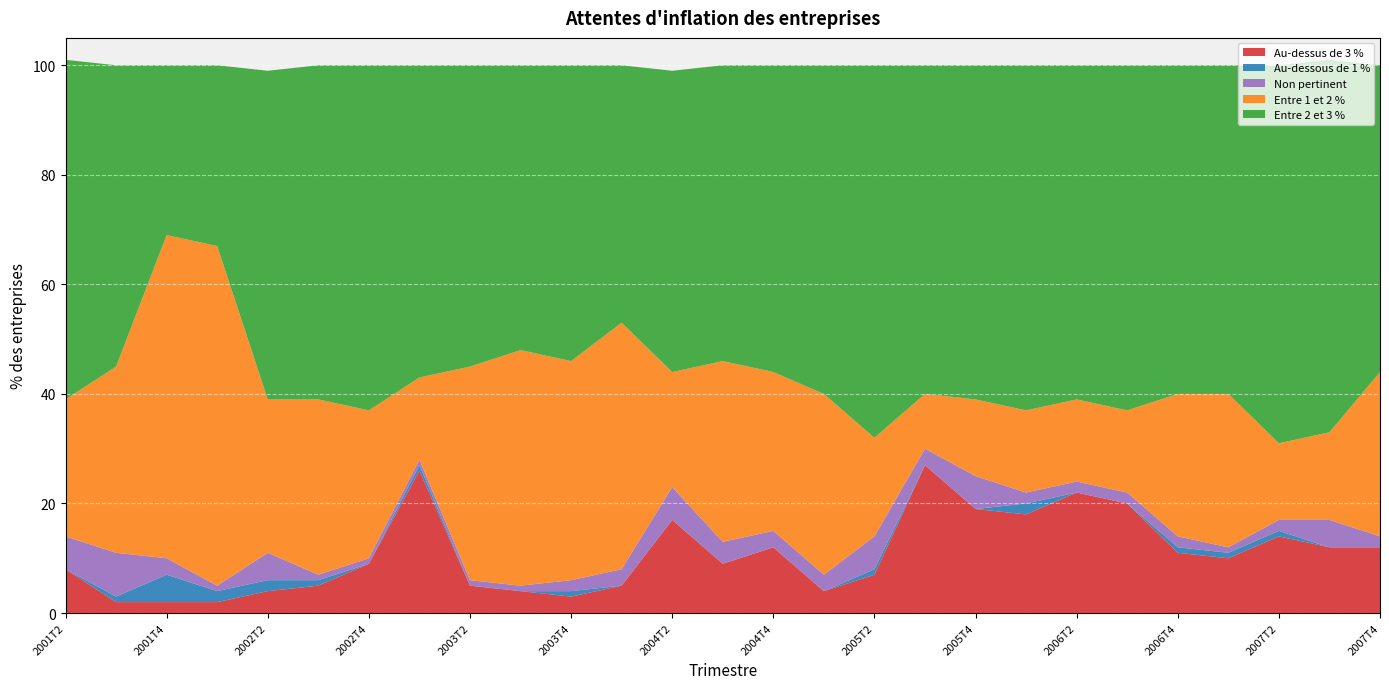

Reading left to right, what are all the values shown in this chart?

Au-dessus de 3 %: 8	2	2	2	4	5	9	26	5	4	3	5	17	9	12	4	7	27	19	18	22	20	11	10	14	12	12
Au-dessous de 1 %: 0	1	5	2	2	1	0	1	0	0	1	0	0	0	0	0	1	0	0	2	0	0	1	1	1	0	0
Non pertinent: 6	8	3	1	5	1	1	1	1	1	2	3	6	4	3	3	6	3	6	2	2	2	2	1	2	5	2
Entre 1 et 2 %: 25	34	59	62	28	32	27	15	39	43	40	45	21	33	29	33	18	10	14	15	15	15	26	28	14	16	30
Entre 2 et 3 %: 62	55	31	33	60	61	63	57	55	52	54	47	55	54	56	60	68	60	61	63	61	63	60	60	69	68	56